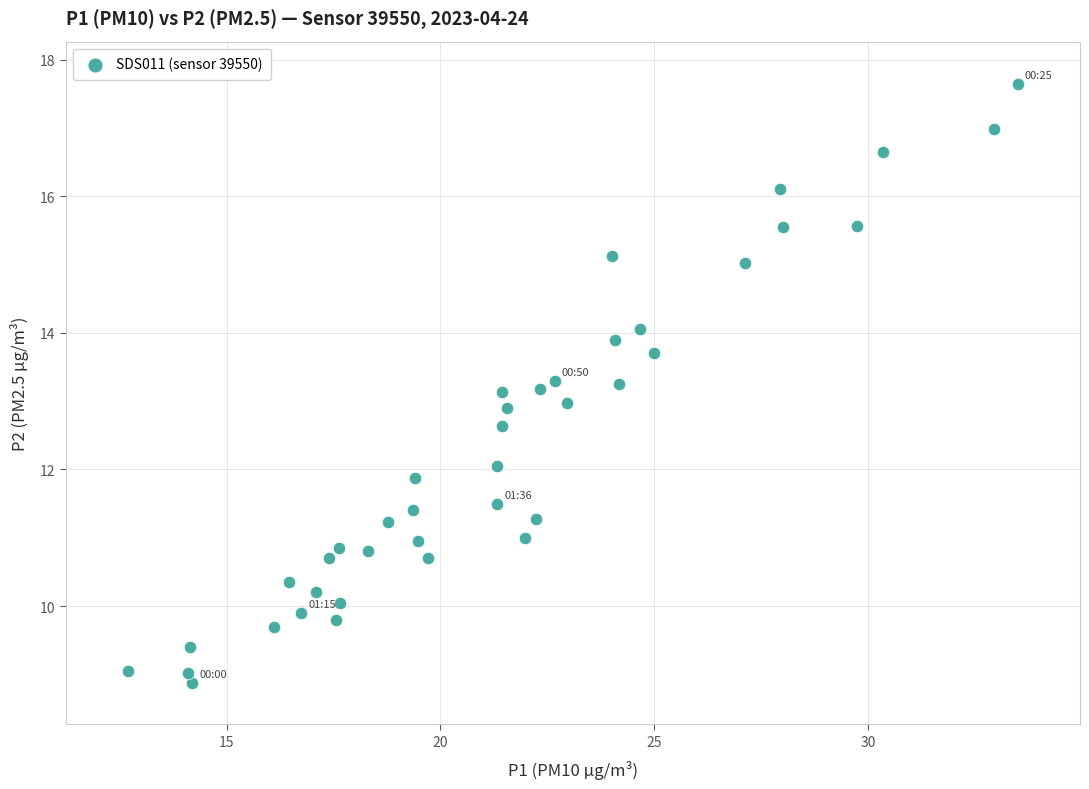

What is the range of X values (max minus min)?

20.8